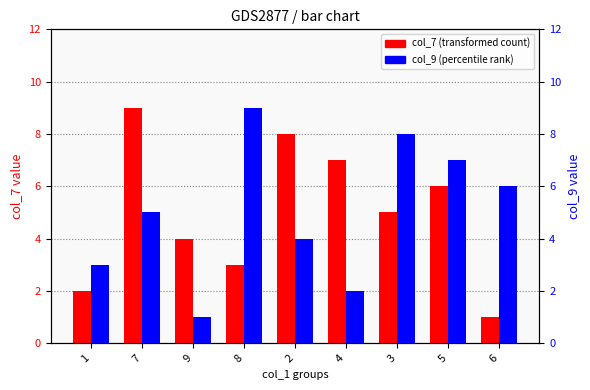

How many groups of bars are there?

9